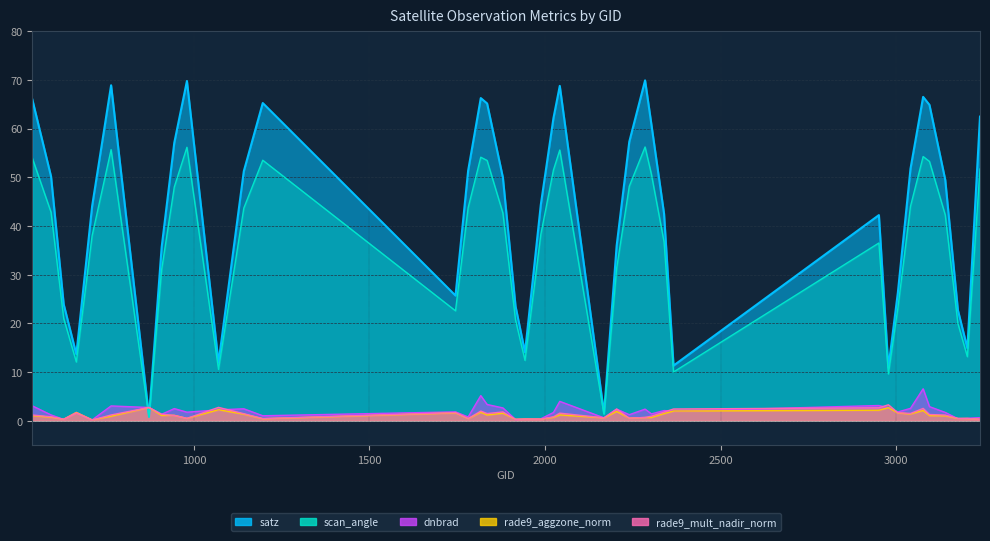

Is it true that rade9_mult_nadir_norm equals 0.5 at 1943?

False